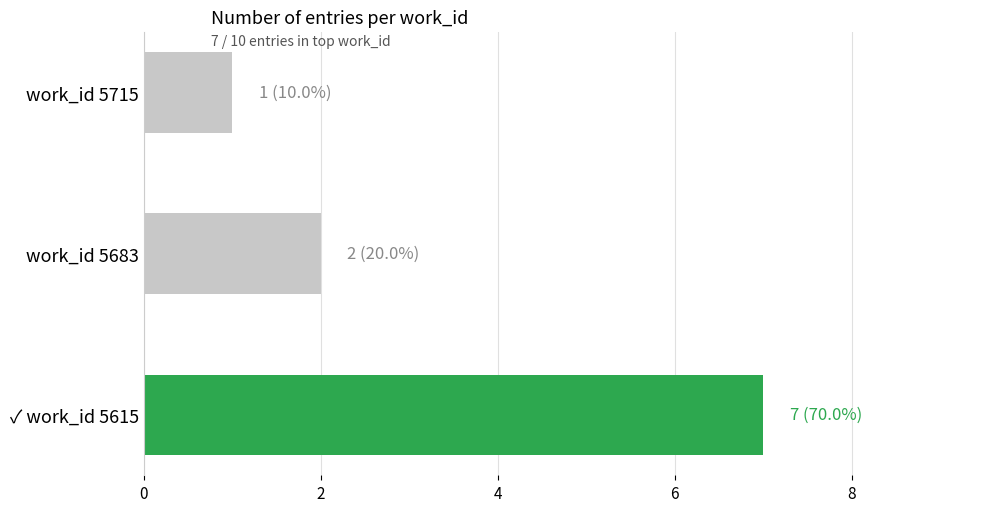

Reading bottom to top, transcribe all the data shown in this chart.

7	2	1